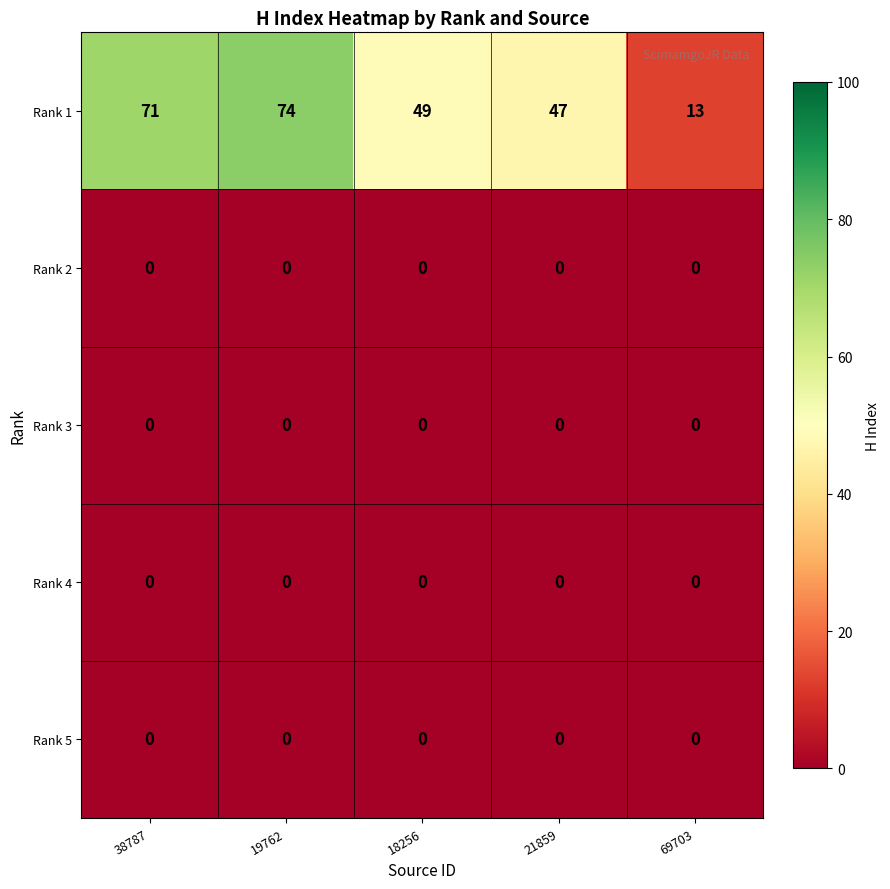

At which category is the sum across all series the highest?

19762